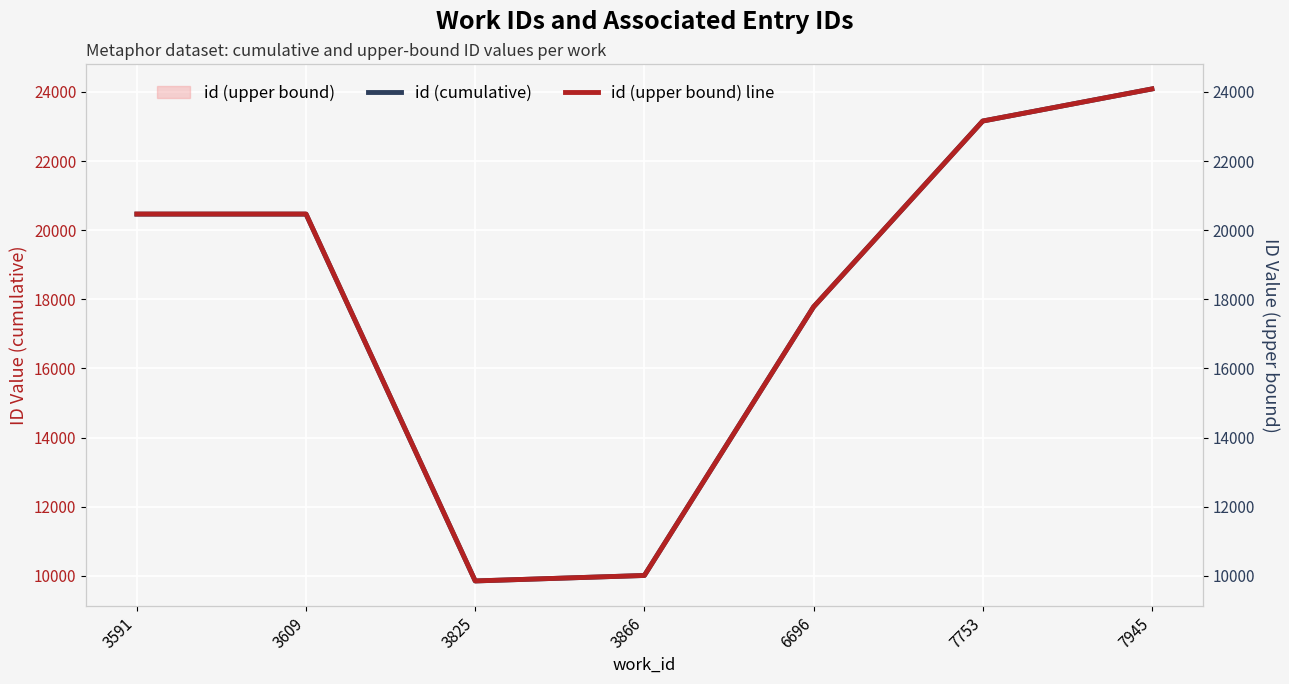

What is the value of the id (cumulative) point at the 1st from the left?

20464